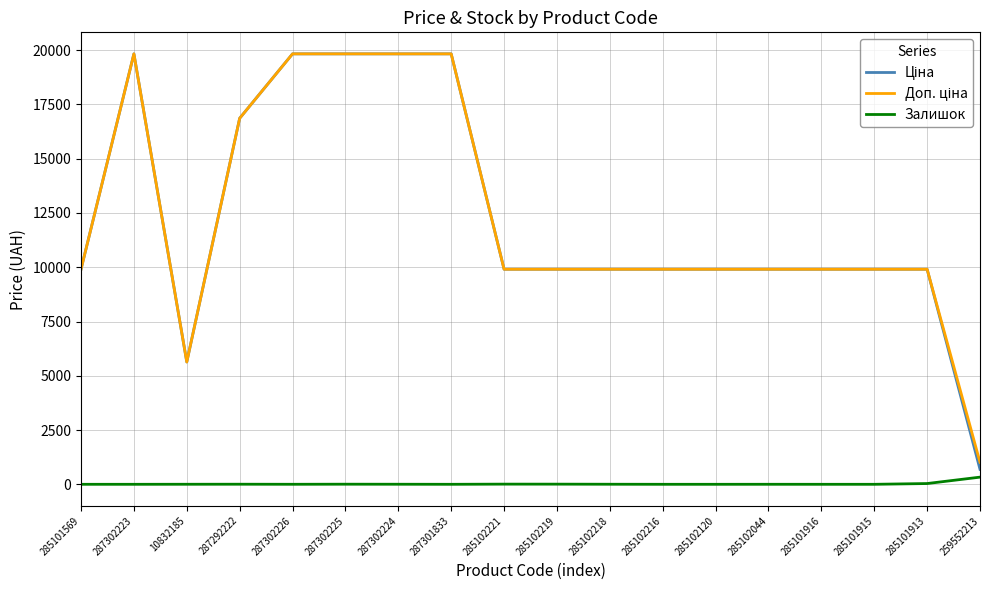

What is the spread (max minus min) of values at 285101569?

9908.5